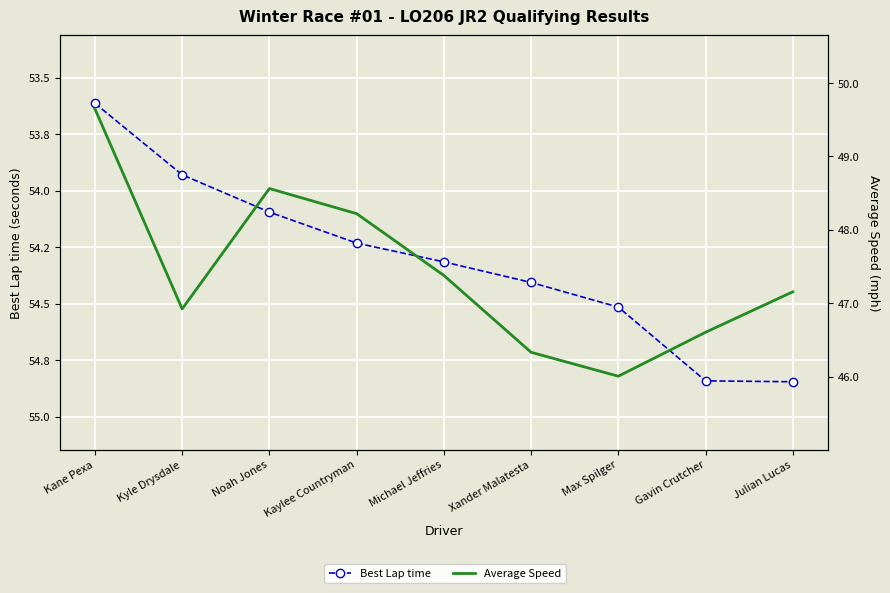

At which category is the sum across all series the highest?

Kane Pexa